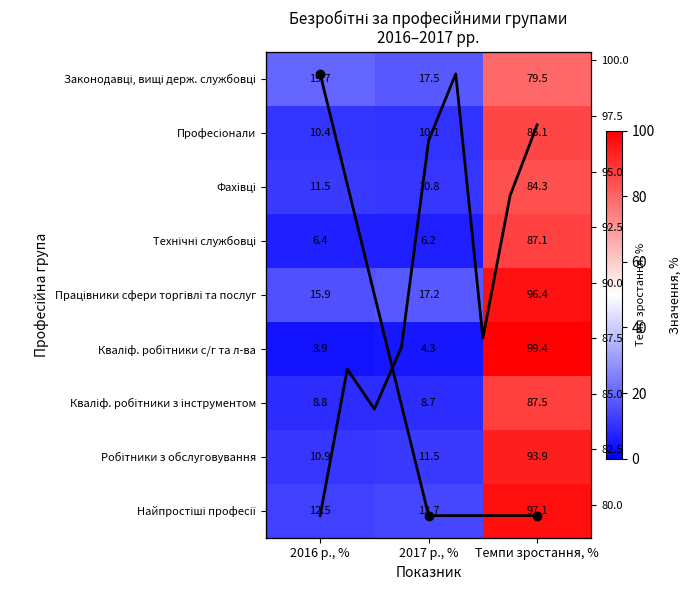

What is the difference between the second highest and minimum values in the Працівники сфери торгівлі та послуг series?

1.3